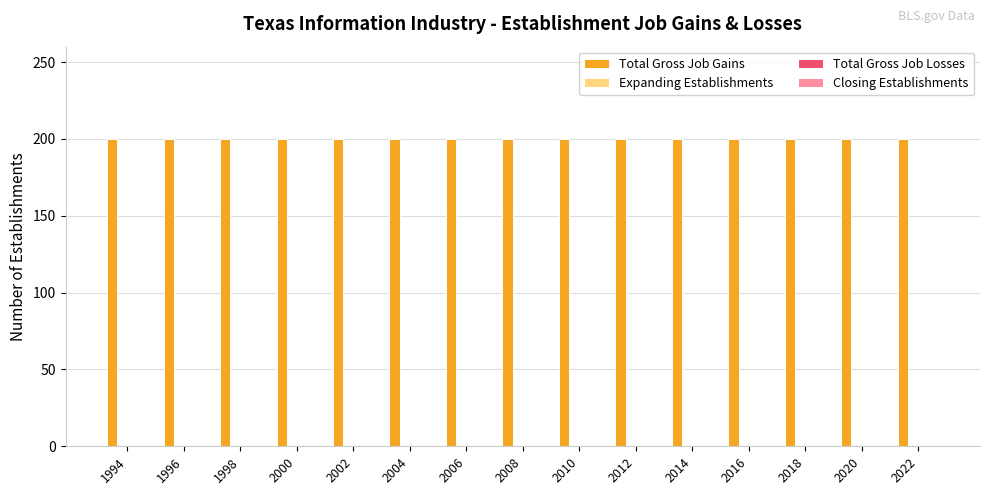

Between 2004 and 2020, which series saw the biggest shift?

Total Gross Job Gains